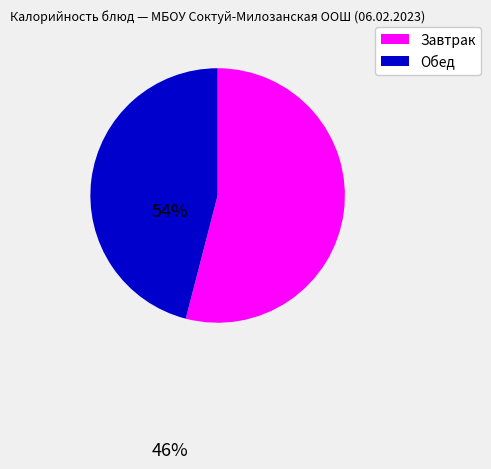

Do Обед and Завтрак together represent more than half of the pie?

Yes